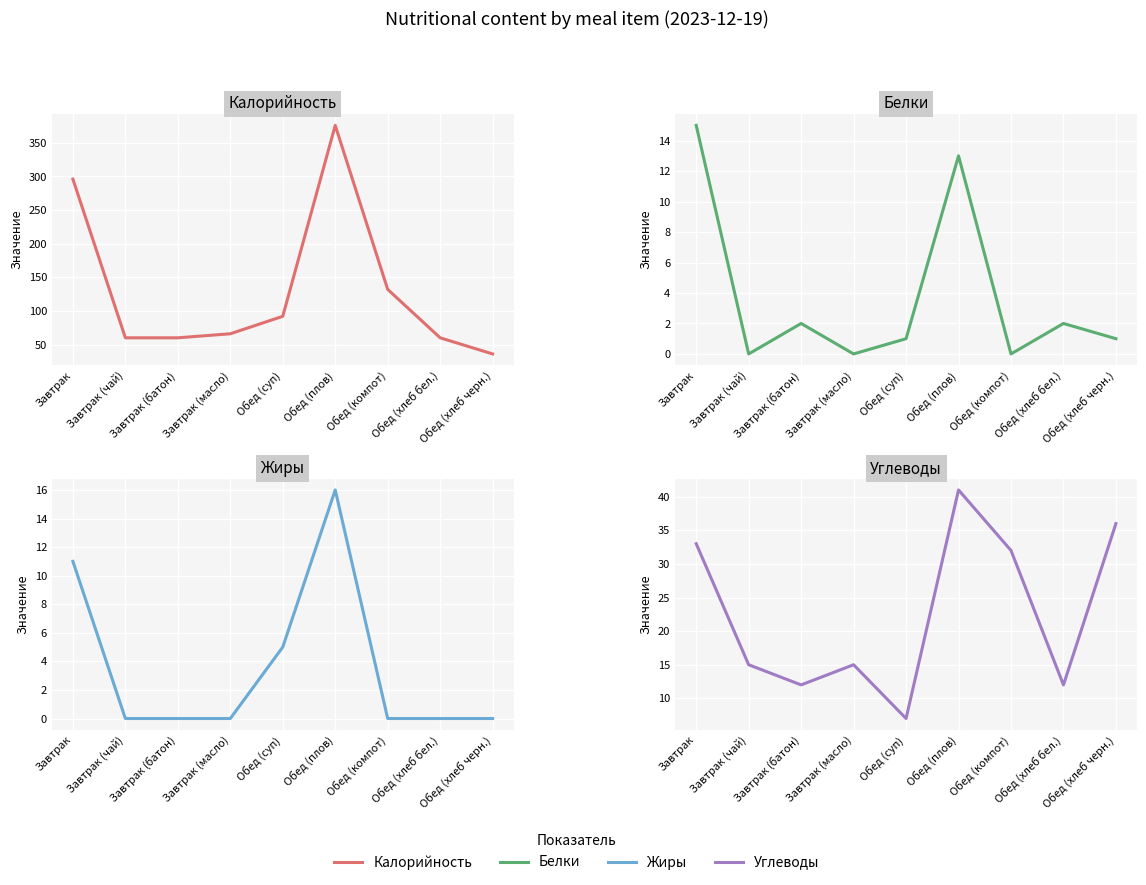

Is this an area chart (filled region under the line)?

No